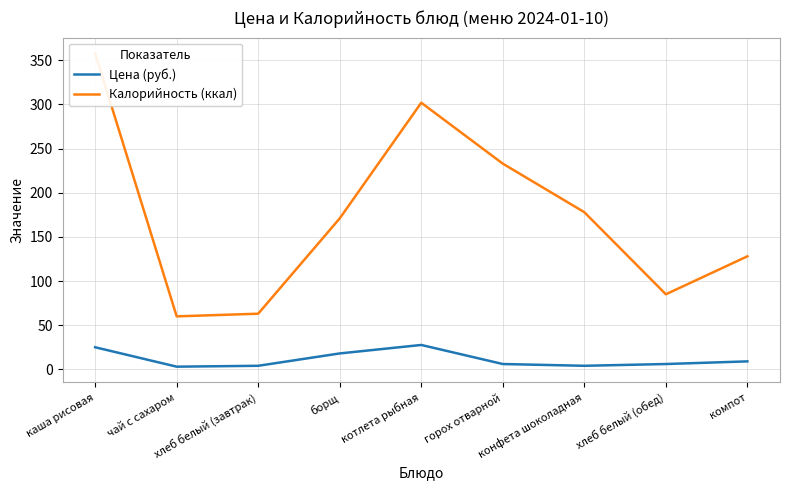

Rank the series by their maximum value, from highest to lowest.

Калорийность (ккал), Цена (руб.)